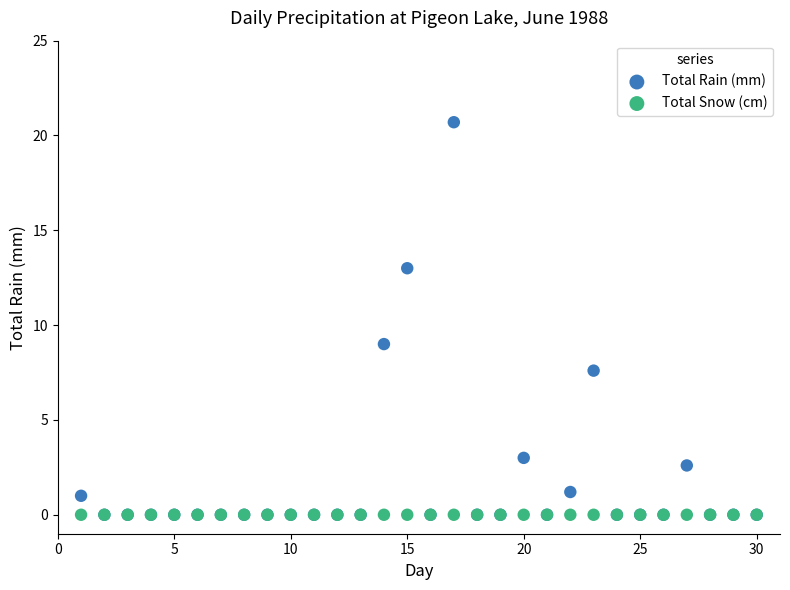

In the Total Rain (mm) series, what Y value is closest to 10?

9.0